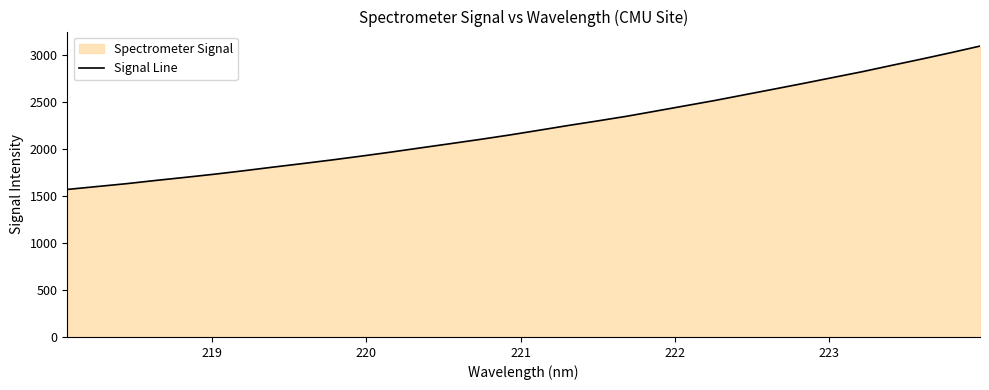

What is the maximum value shown in the chart?

3089.3